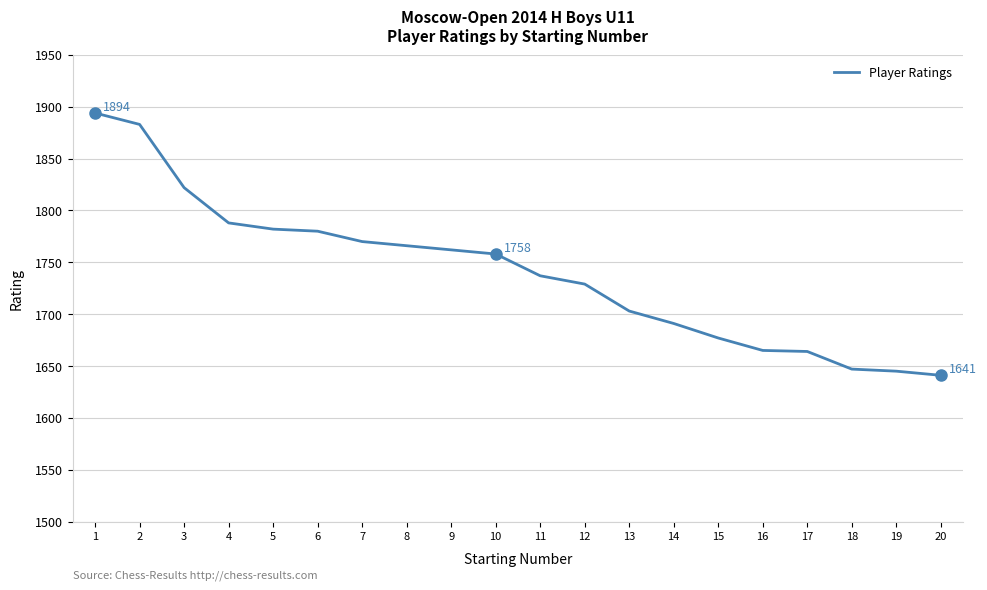

The value at 4 is 2657. True or false?

False